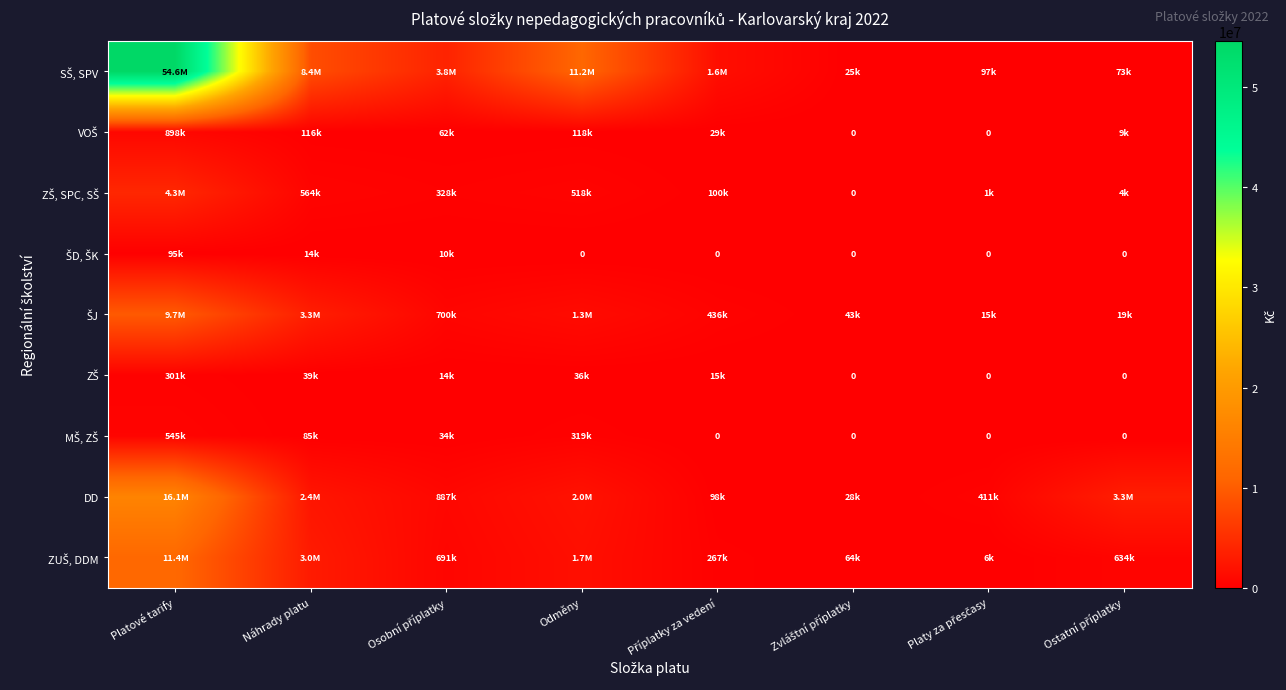

What is the total value across all series at Ostatní příplatky?

4005910